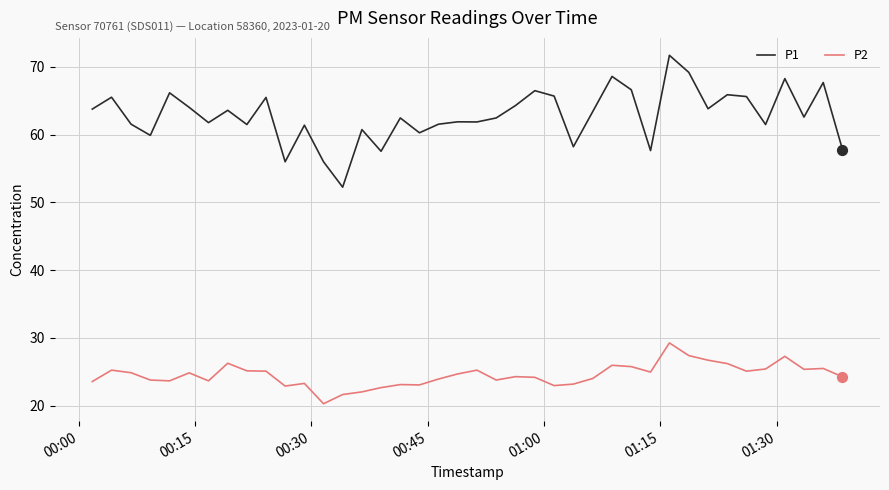

At how many categories does at least one series exceed 33?

40